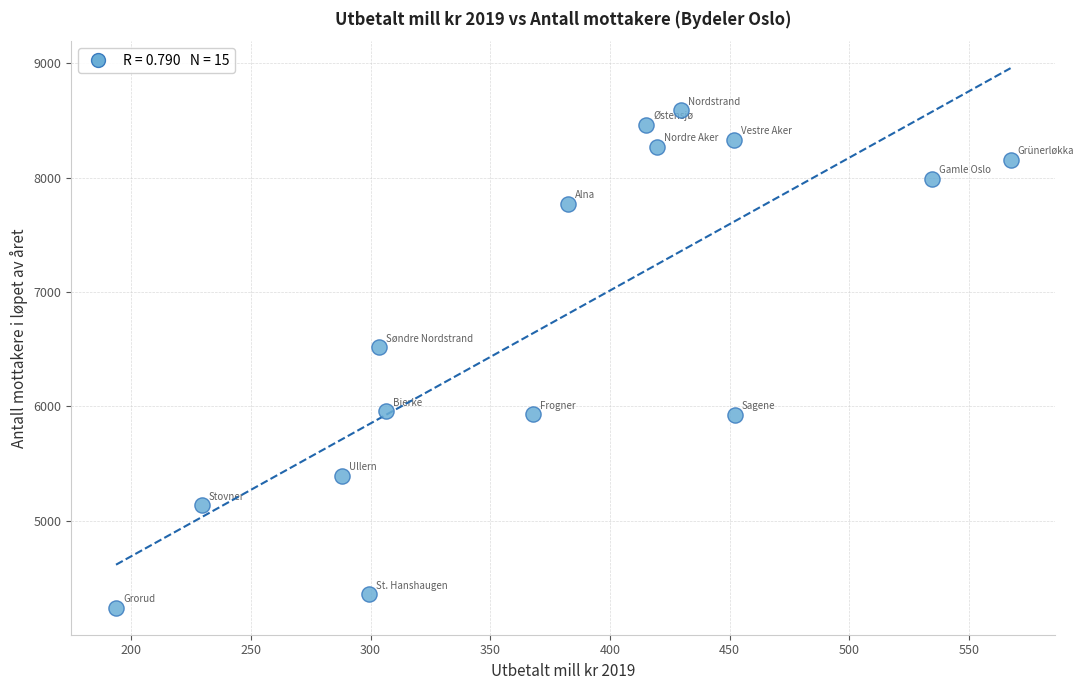

What Y value in the scatter plot is closest to 6414?

6517